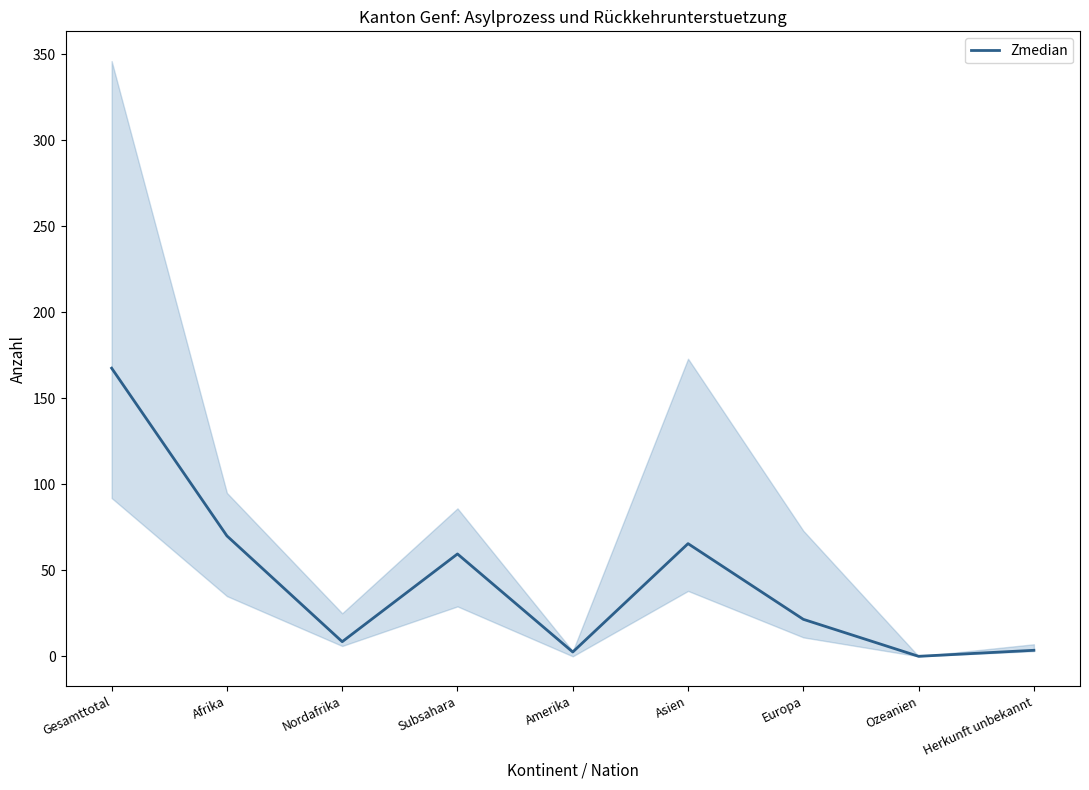

The chart shows a value of 8.5 at Nordafrika. True or false?

True